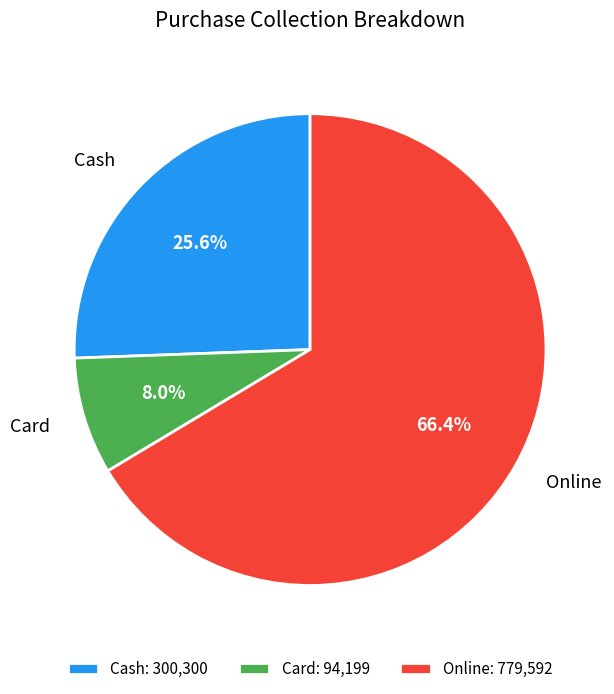

Combined, do Card and Cash account for over 50%?

No